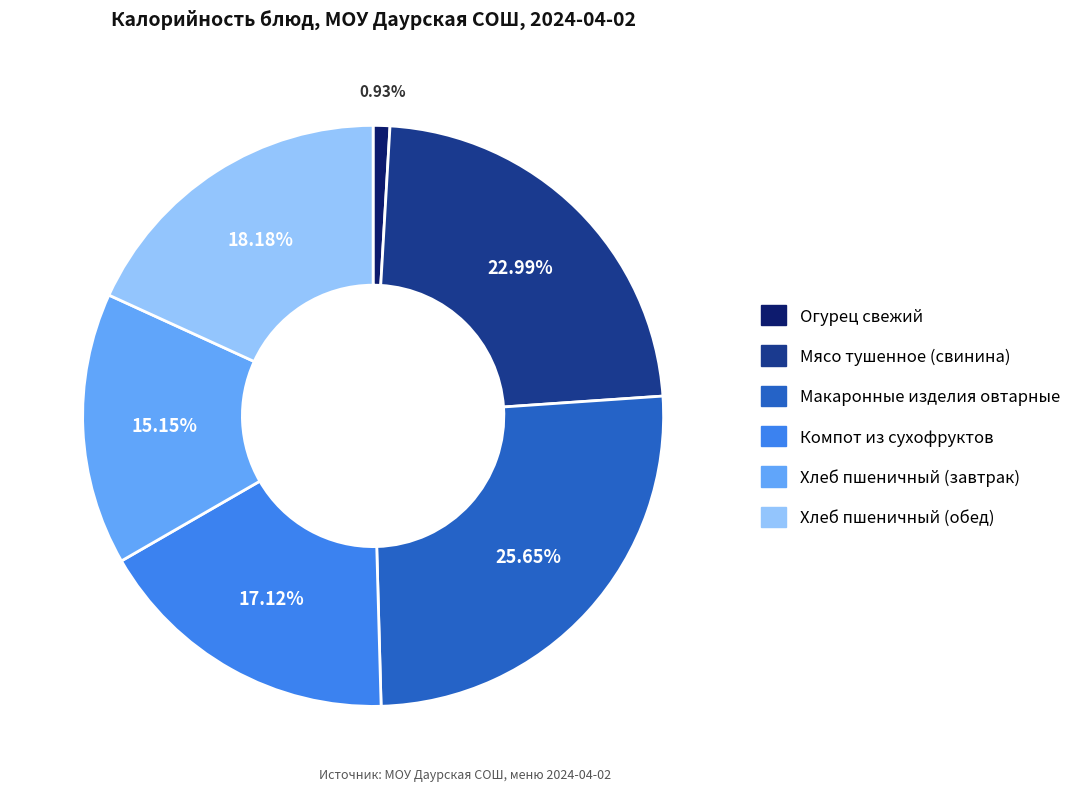

Which slice is the largest?

Макаронные изделия овтарные